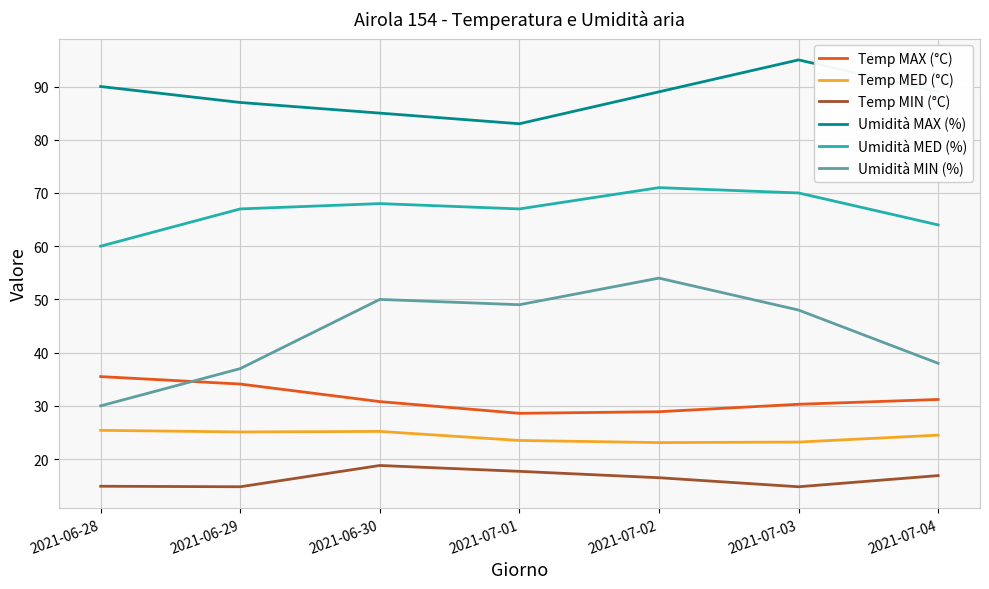

Which series ends up on top after the final intersection of Temp MAX (°C) and Umidità MIN (%)?

Umidità MIN (%)